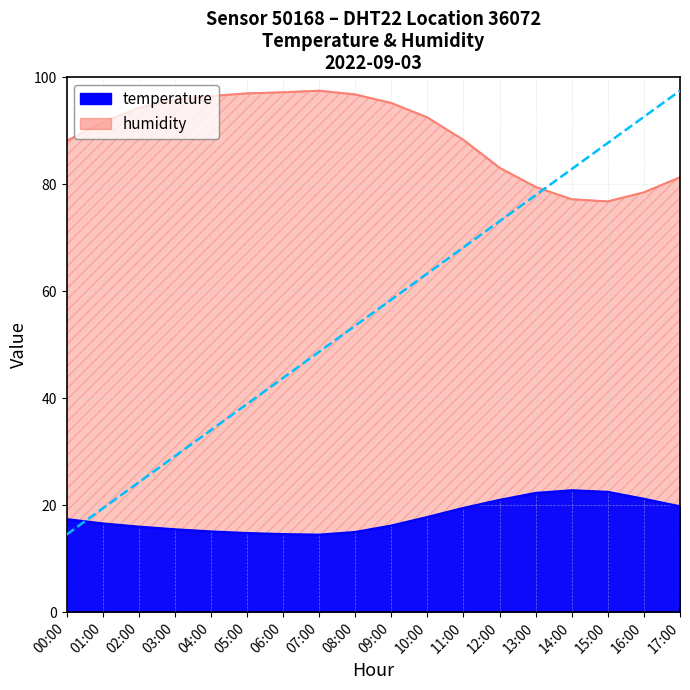

Which series has the largest range (max minus min)?

humidity